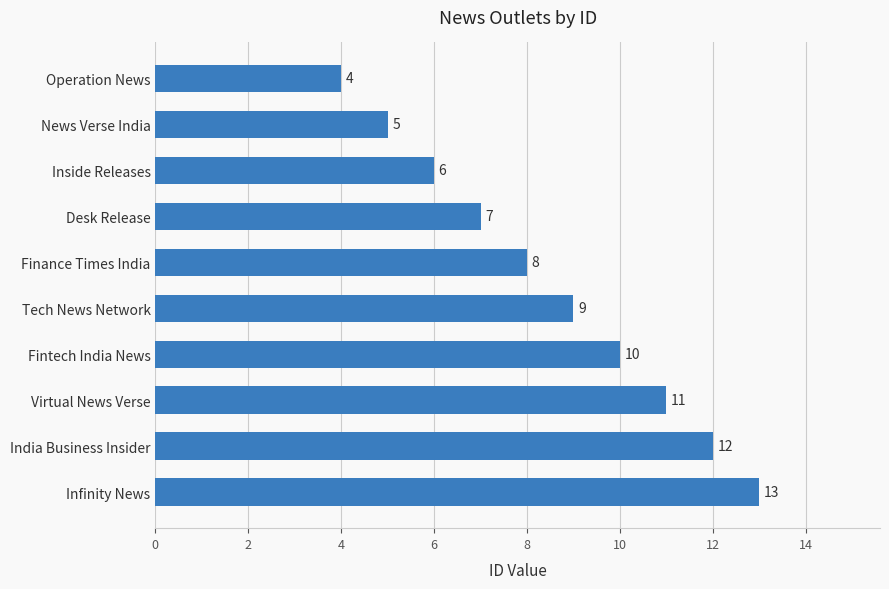

What is the minimum value shown in the chart?

4